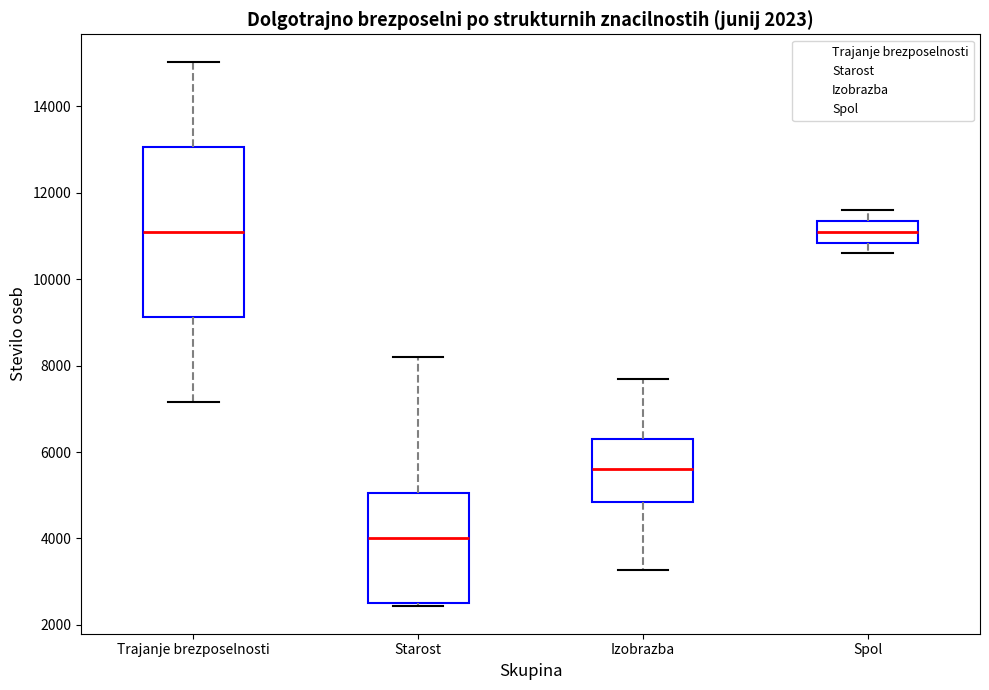

Reading left to right, transcribe this box plot: for each box, give where its median line is, the range the box spans, and where its two whiskers end, as read against the y-axis. The values are not printed on the chart, so give them approximately, as read against the axis.

Trajanje brezposelnosti: median 11000, box 9200 to 13000, whiskers 7200 to 15000
Starost: median 4000, box 2600 to 5000, whiskers 2400 to 8200
Izobrazba: median 5600, box 4800 to 6400, whiskers 3200 to 7600
Spol: median 11000, box 10800 to 11400, whiskers 10600 to 11600